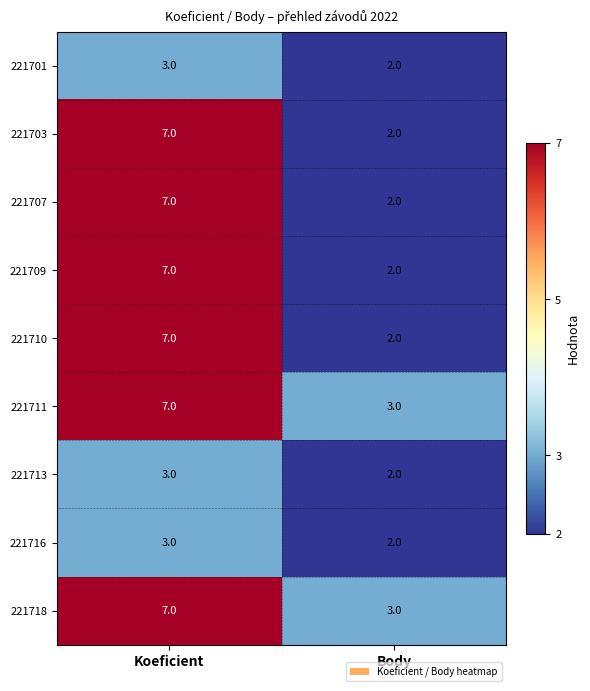

Reading left to right, what are all the values shown in this chart?

221701: 3	2
221703: 7	2
221707: 7	2
221709: 7	2
221710: 7	2
221711: 7	3
221713: 3	2
221716: 3	2
221718: 7	3